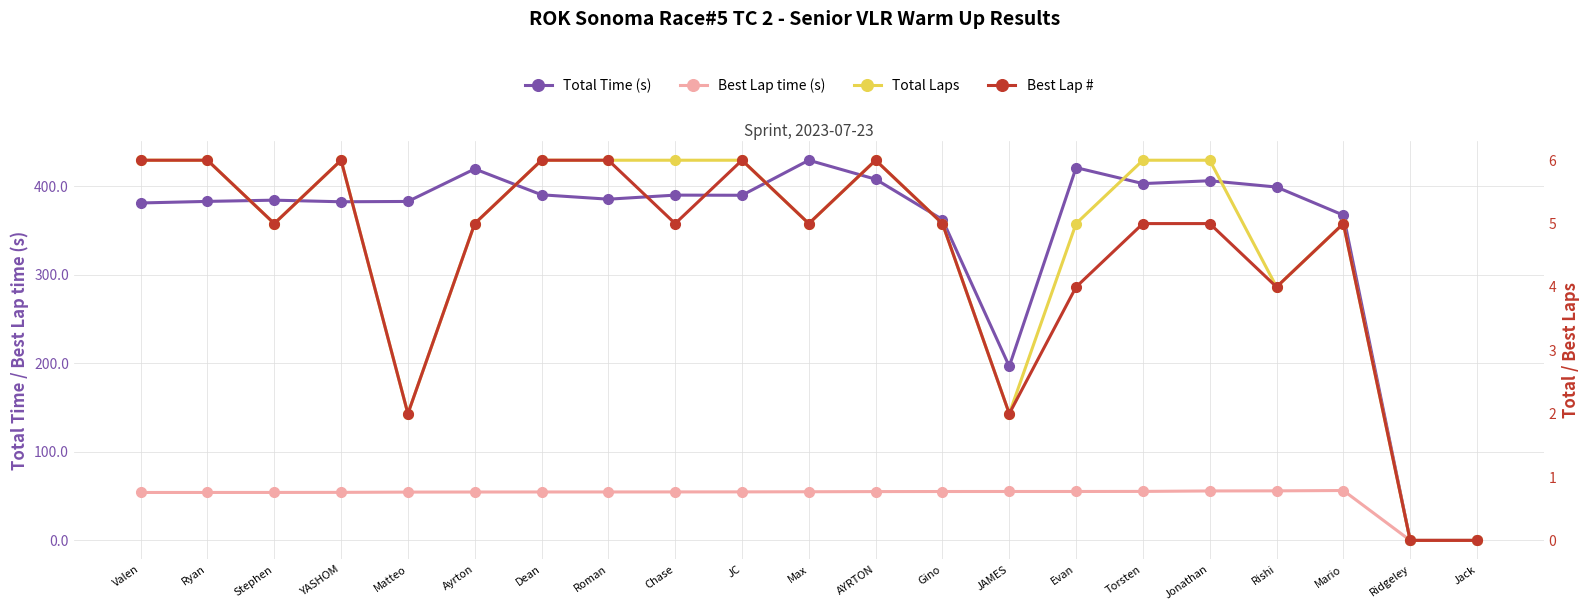

How many values in Total Time (s) are above zero?

19